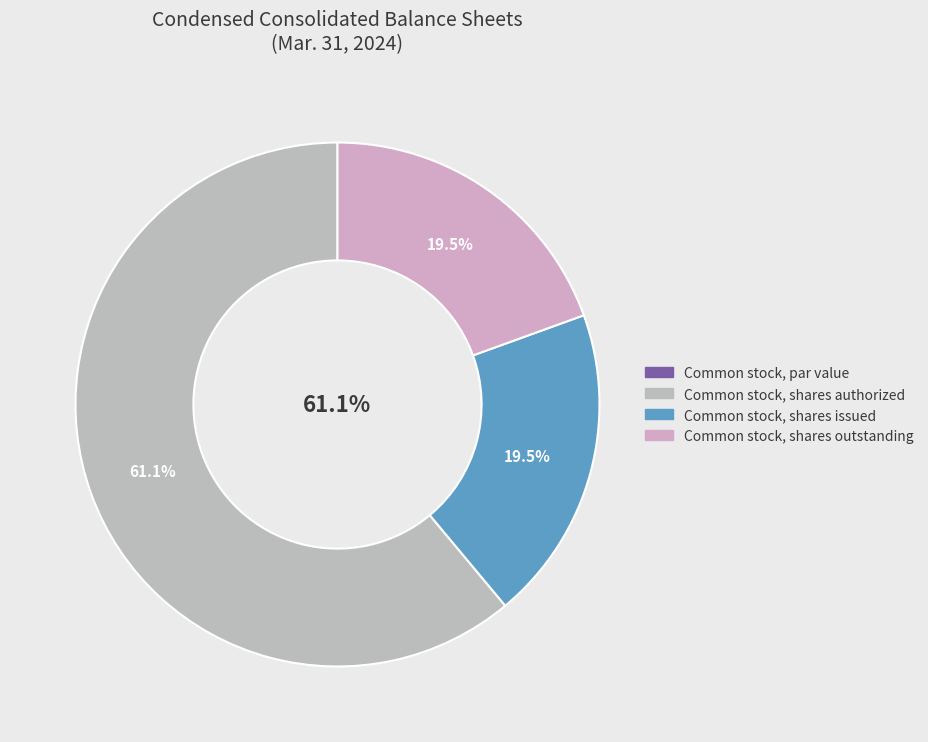

True or false: Common stock, shares authorized accounts for 61% of the total.

True